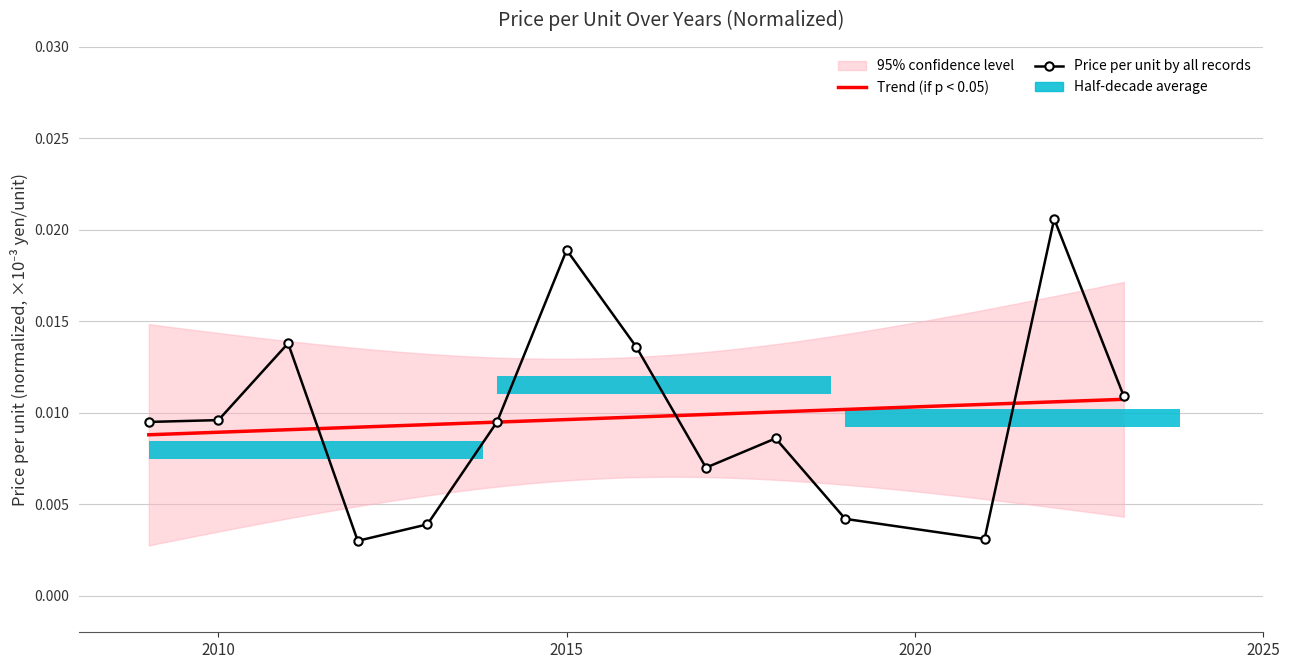

Which has a higher value, 2013 or 2018?

2018